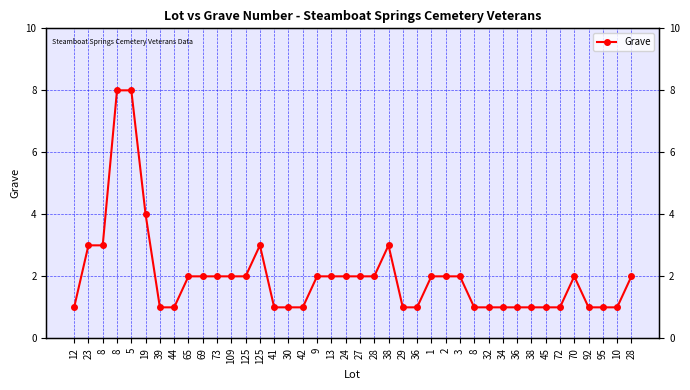

Is it true that the value at 72 is 1?

True